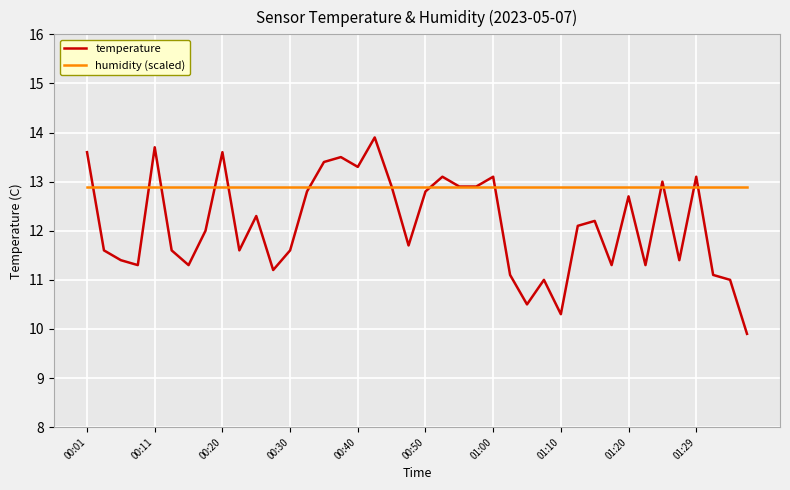

Does the chart have visible grid lines?

Yes